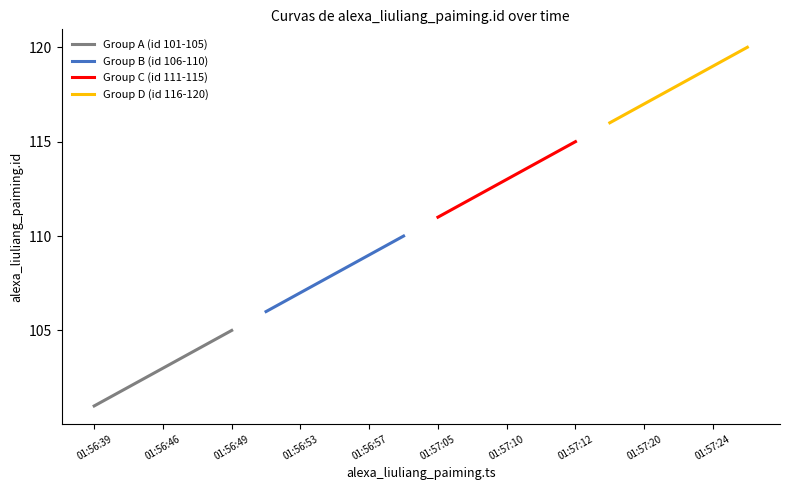

What is the value of the Group D (id 116-120) point at the 1st from the left?

116